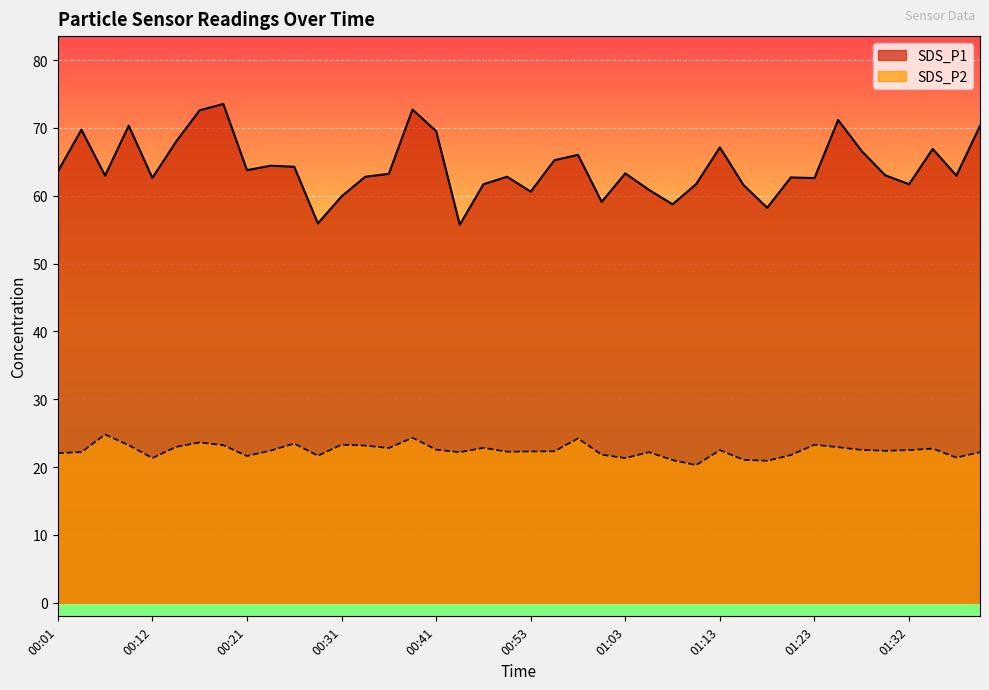

List the series in order of their overall mean, lowest first.

SDS_P2, SDS_P1